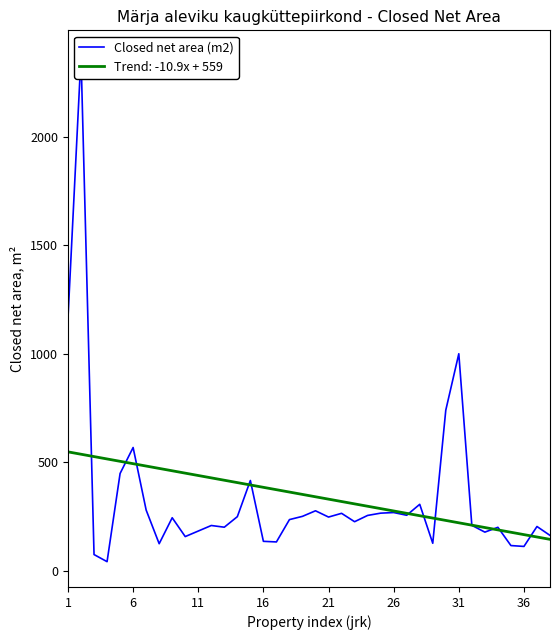

What is the minimum value shown in the chart?

42.2